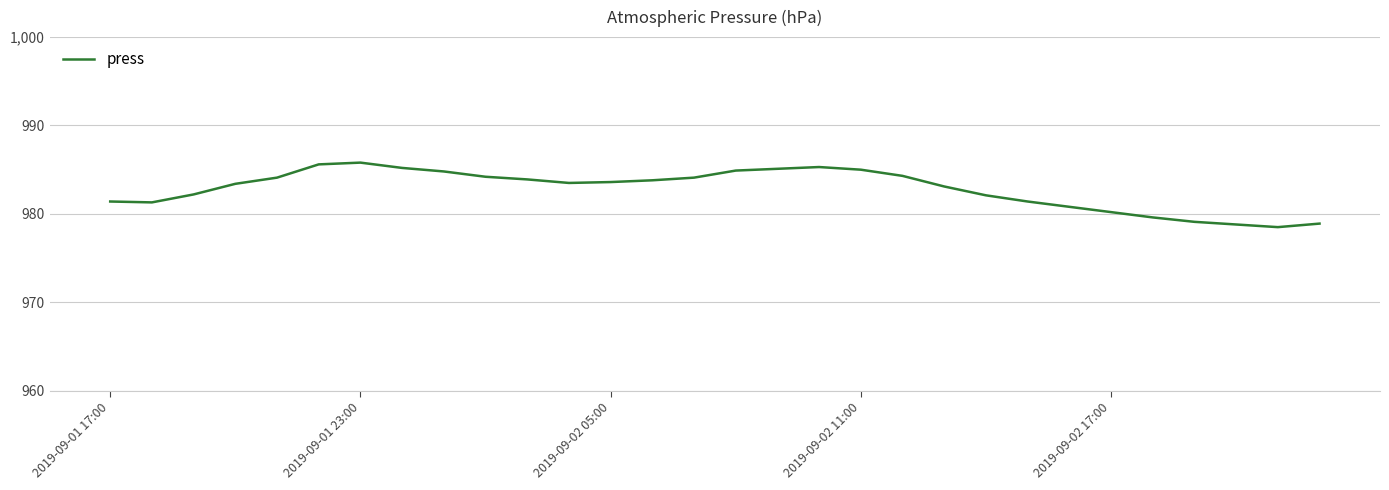

Does the chart display data point markers on the line(s)?

No